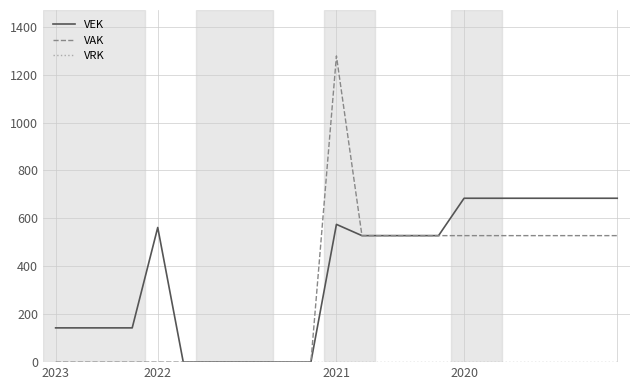

Which series has the widest spread of values?

VAK